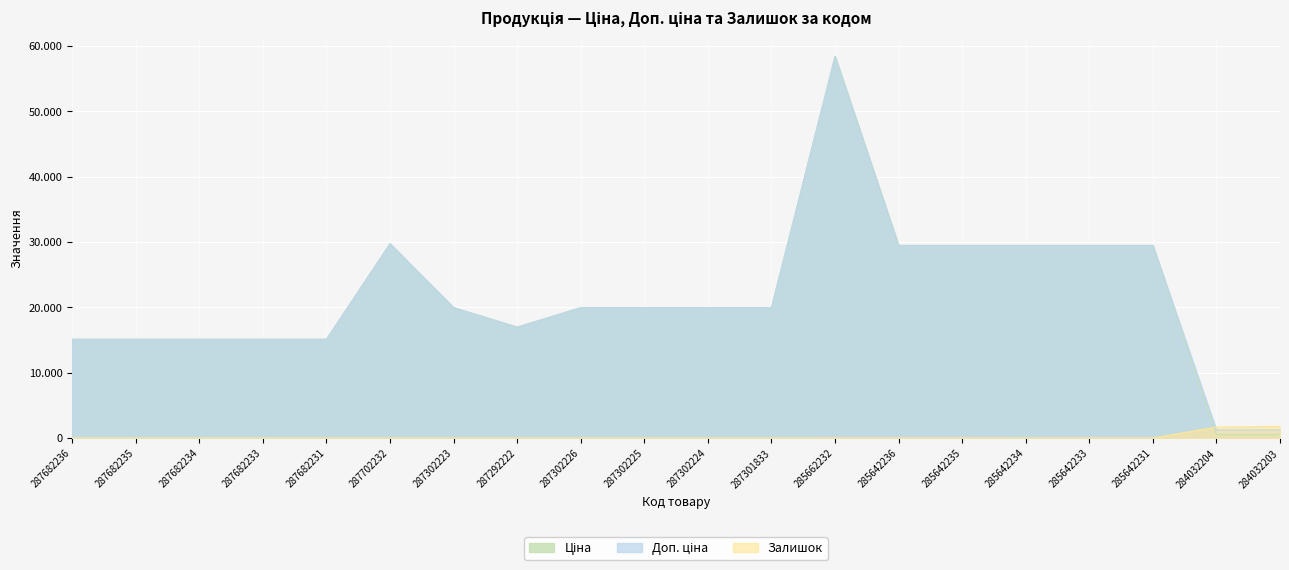

Where does the Доп. ціна series first go above 19964?

287702232